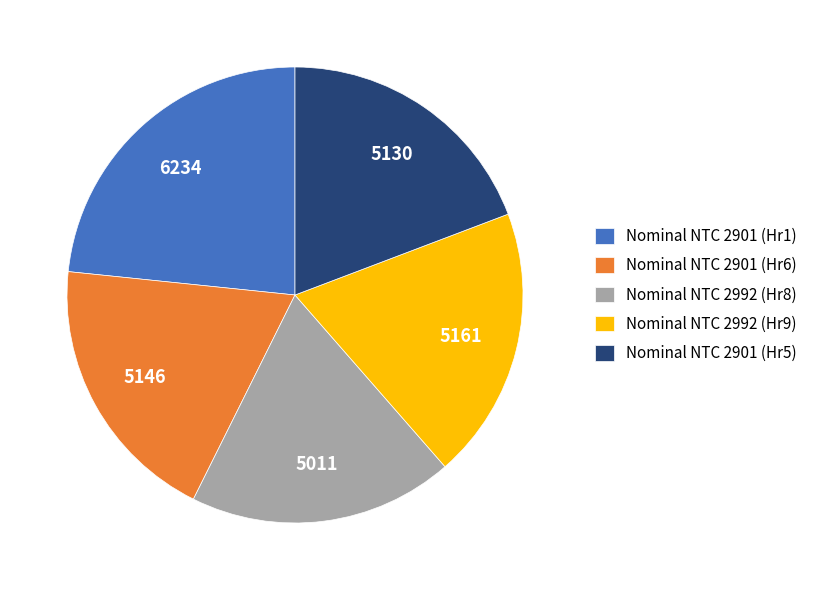

Is there a majority slice in this chart?

No